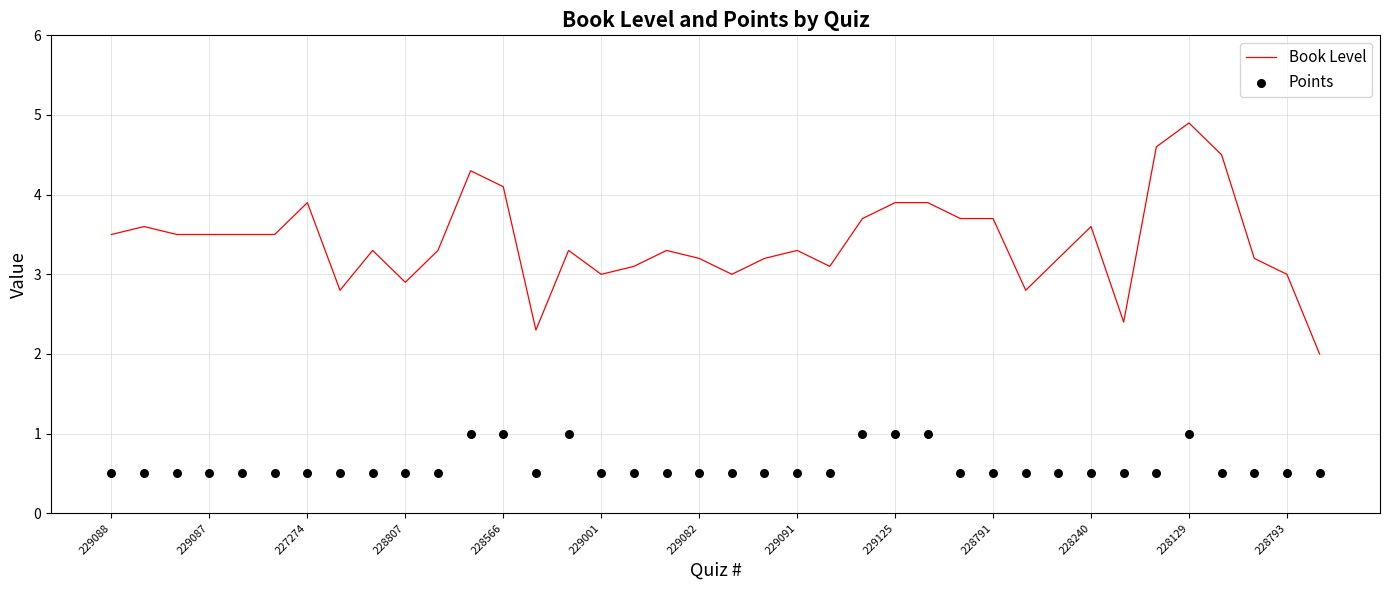

Which series has the largest total across all categories?

Book Level